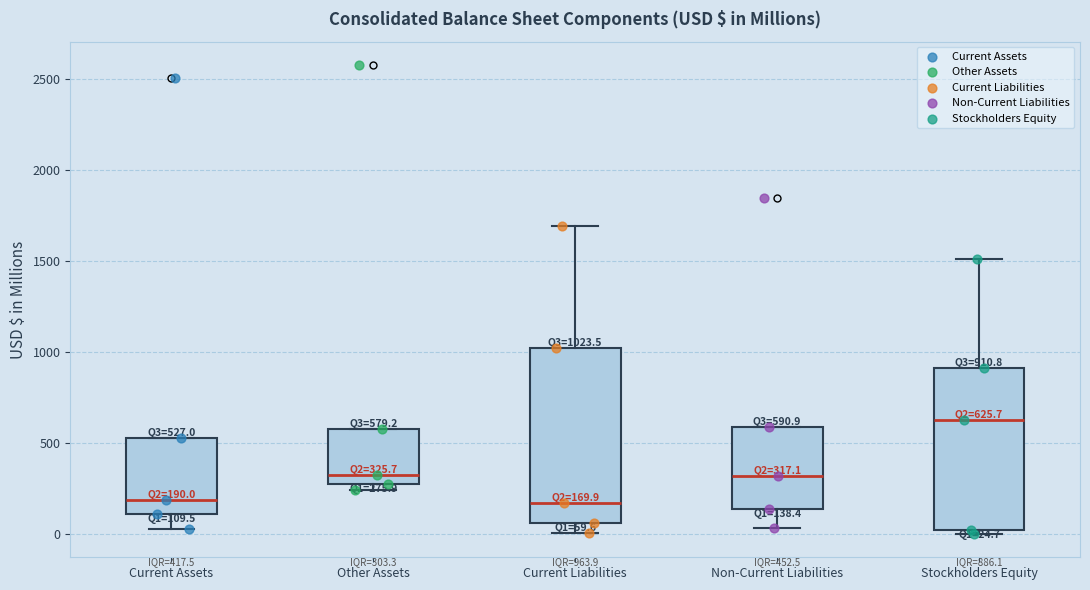

Which box is the tallest, from its lower edge to its upper edge?

Current Liabilities